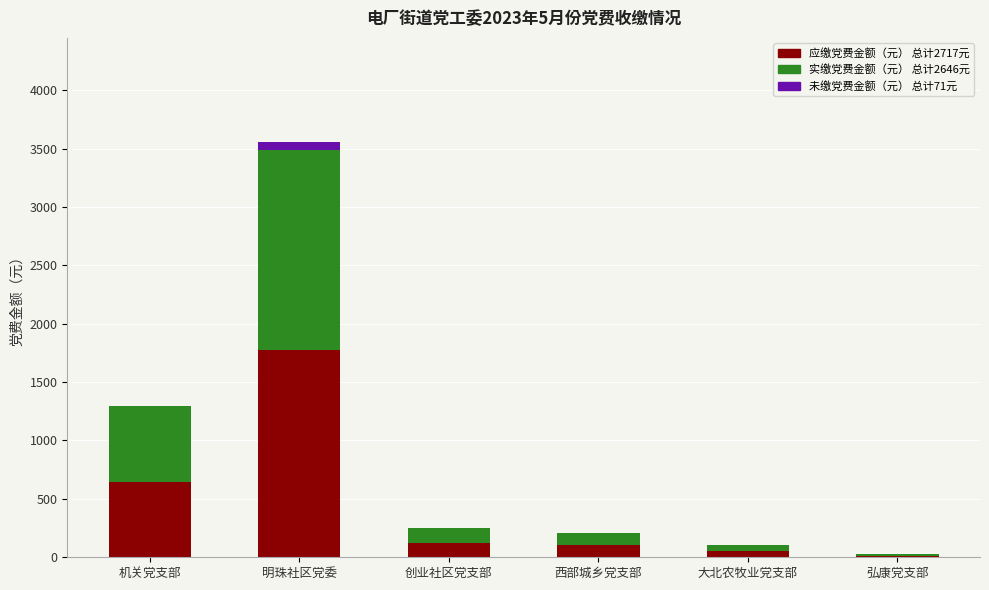

What is the total value across all series at 机关党支部?

1294.0